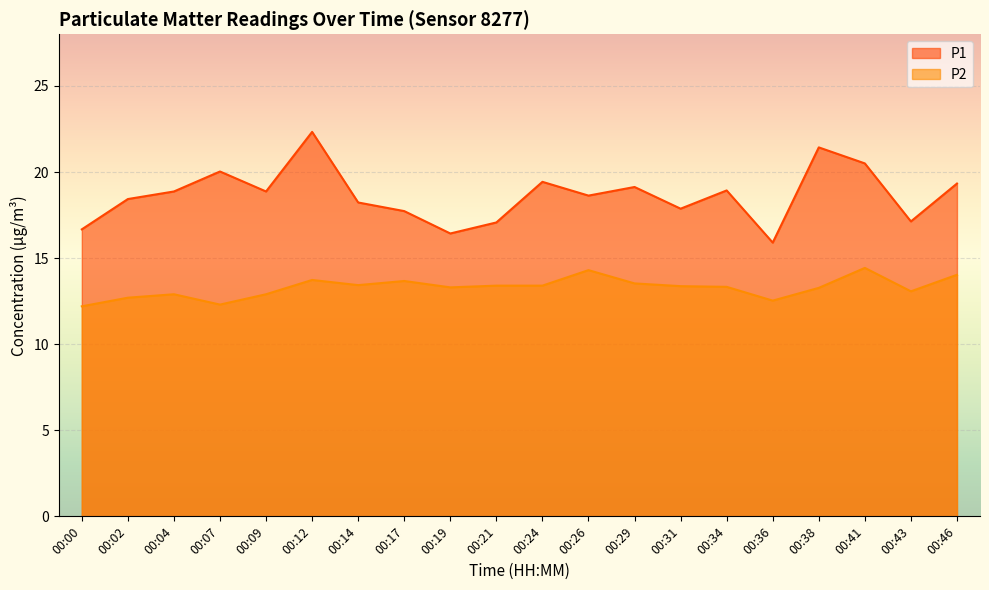

Which series has the widest spread of values?

P1